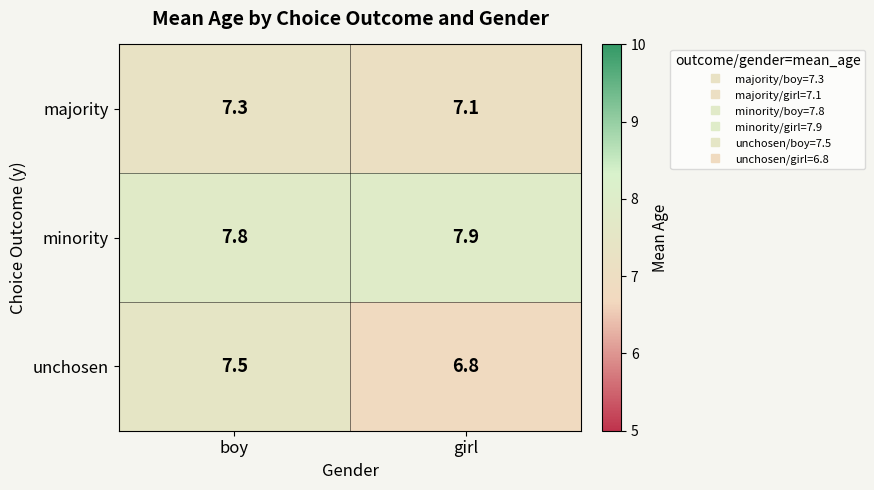

Reading right to left, transcribe all the data shown in this chart.

majority: girl=7.1	boy=7.3
minority: girl=7.9	boy=7.8
unchosen: girl=6.8	boy=7.5